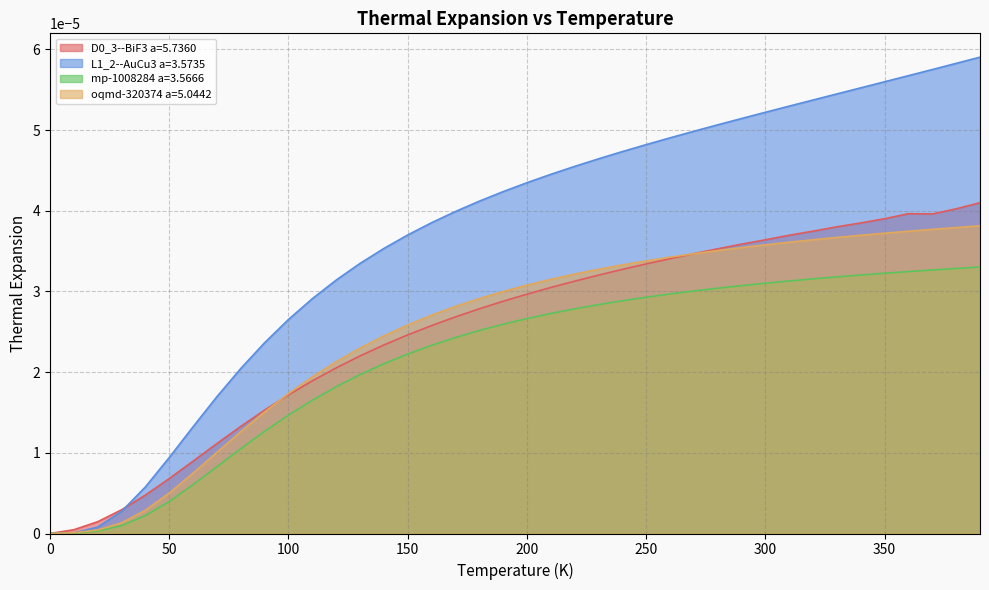

At how many categories does at least one series exceed 0?

39